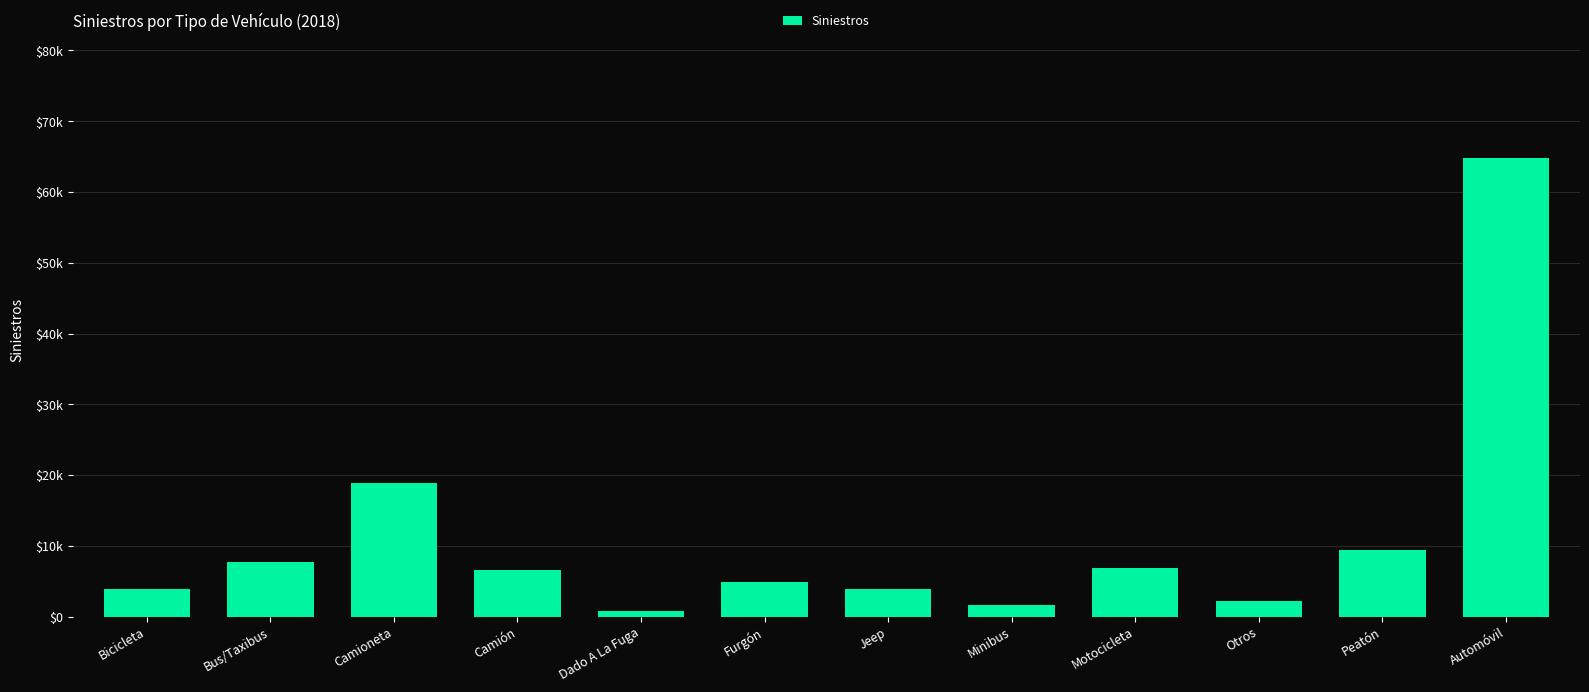

Does the chart contain any negative values?

No